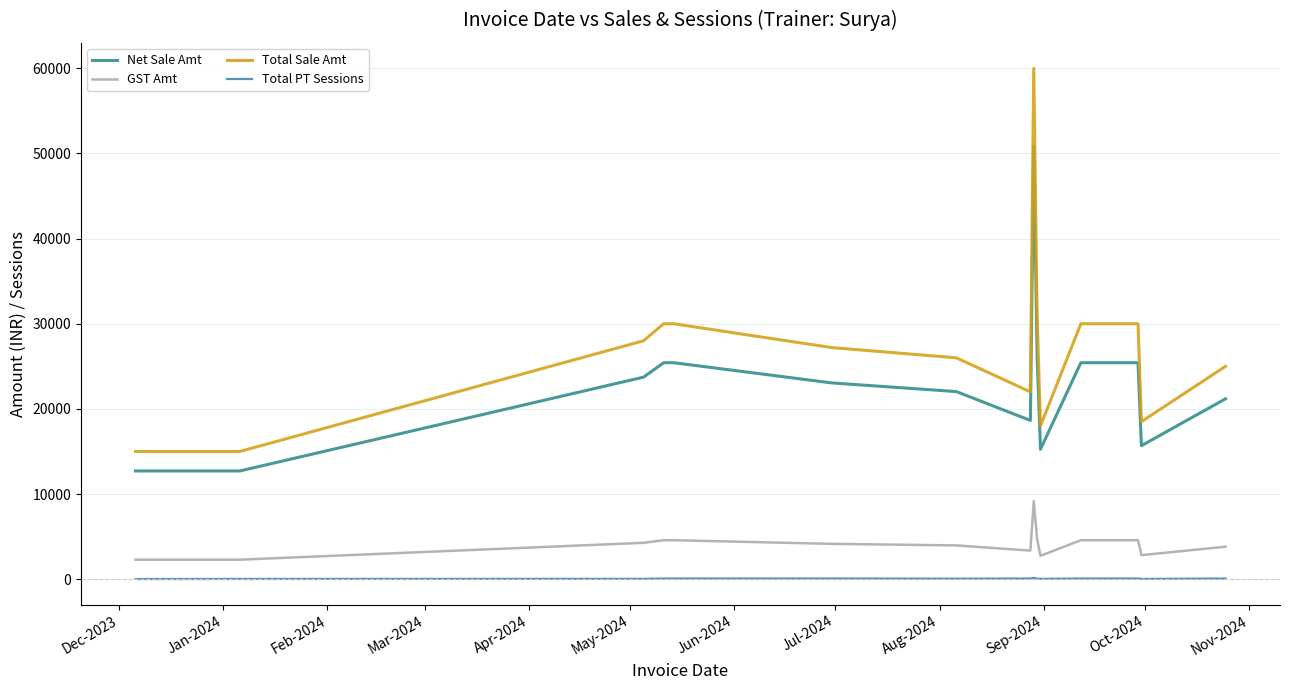

True or false: GST Amt and Net Sale Amt cross at least once.

False